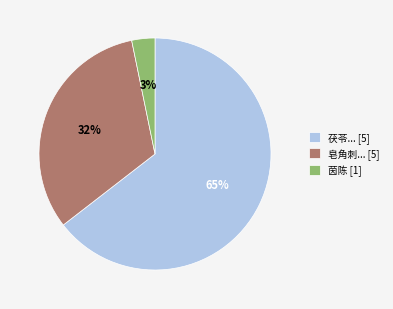

How many segments does this pie chart have?

3